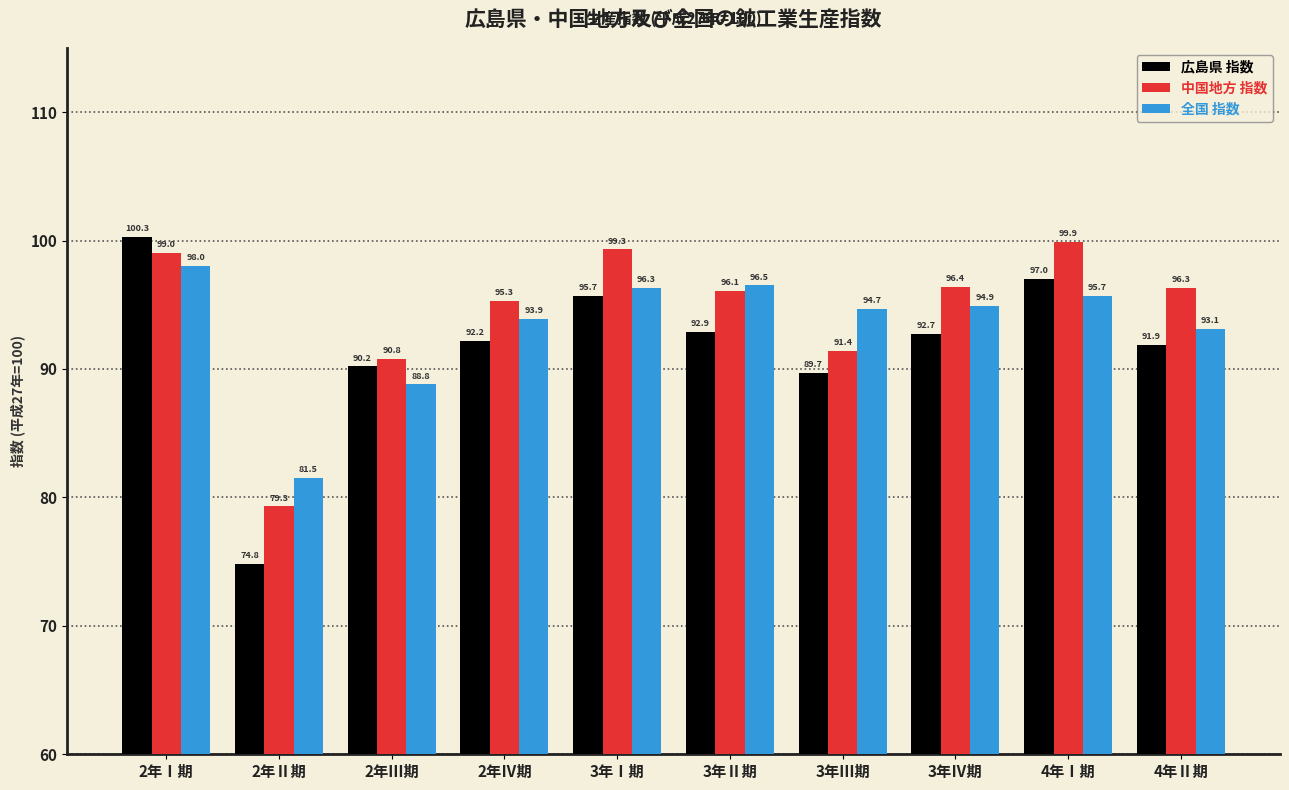

What position from the left is 2年Ⅳ期?

4